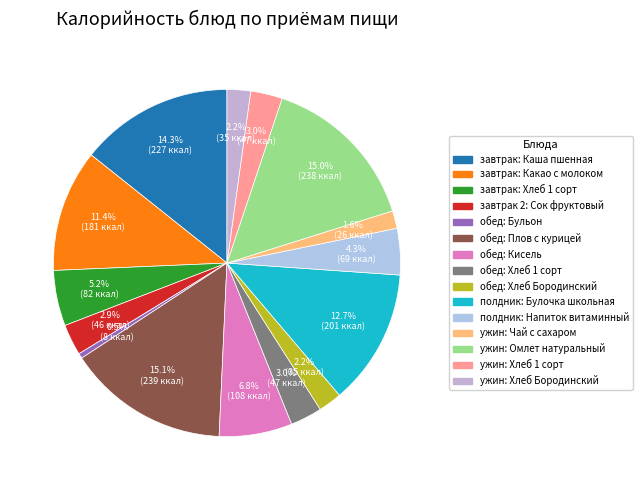

What percentage is the завтрак: Хлеб 1 сорт slice, to the nearest percent?

5%